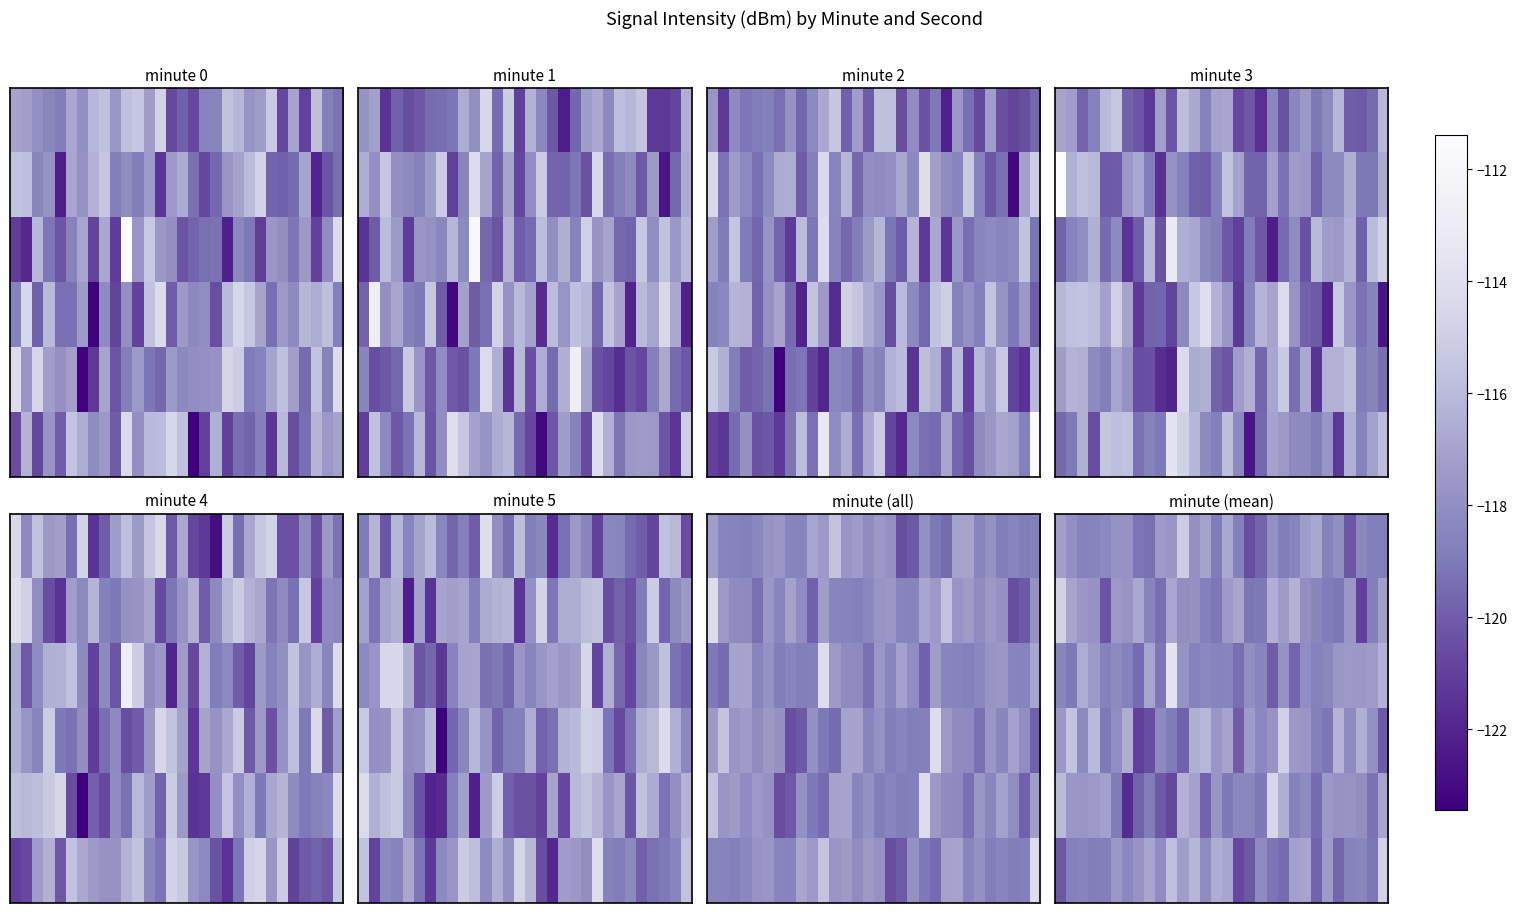

At how many categories does at least one series exceed -119?

30